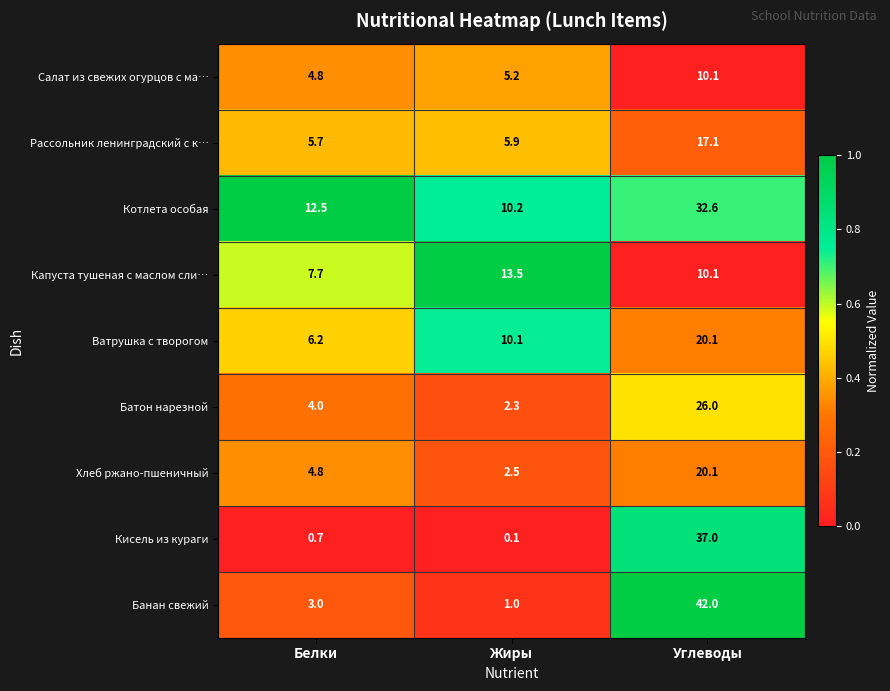

At Жиры, list the series in order from largest to smallest.

Капуста тушеная с маслом сли…, Котлета особая, Ватрушка с творогом, Рассольник ленинградский с к…, Салат из свежих огурцов с ма…, Хлеб ржано-пшеничный, Батон нарезной, Банан свежий, Кисель из кураги